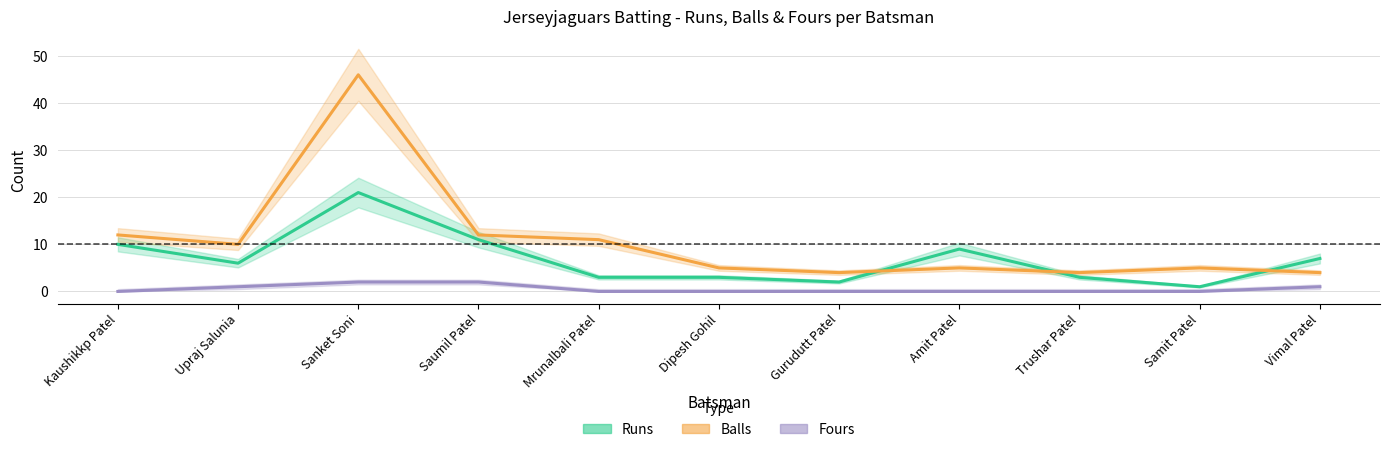

At which category is the sum across all series the highest?

Sanket Soni